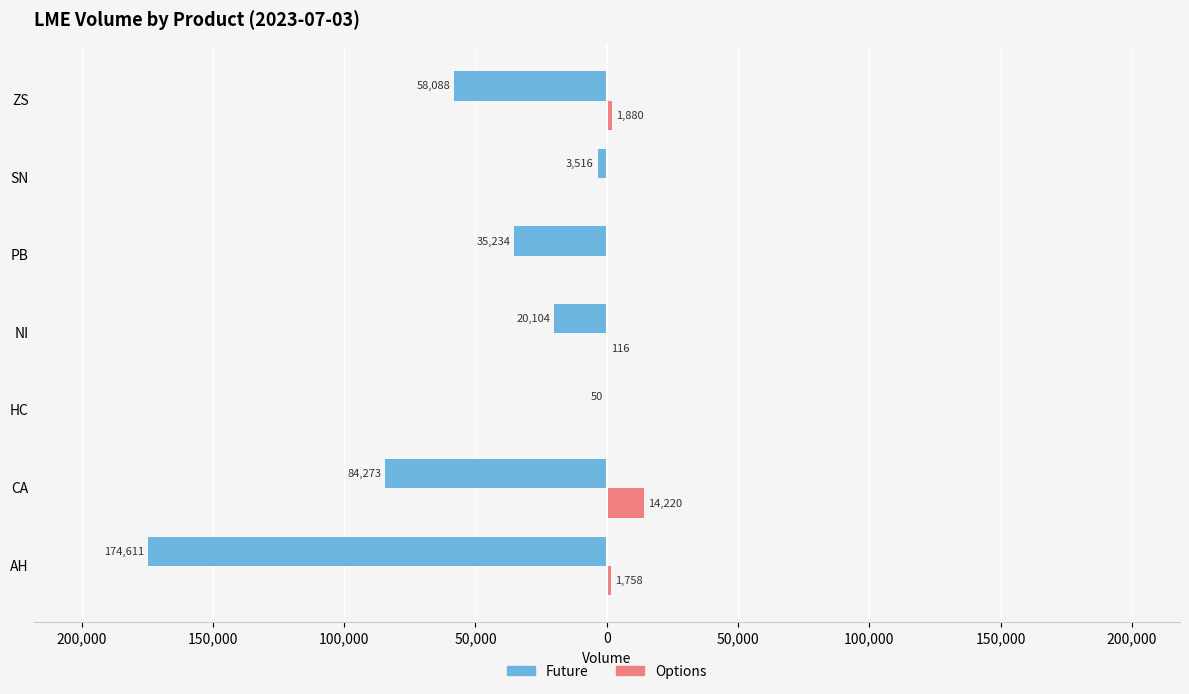

What are all the series names shown in the legend?

Future, Options